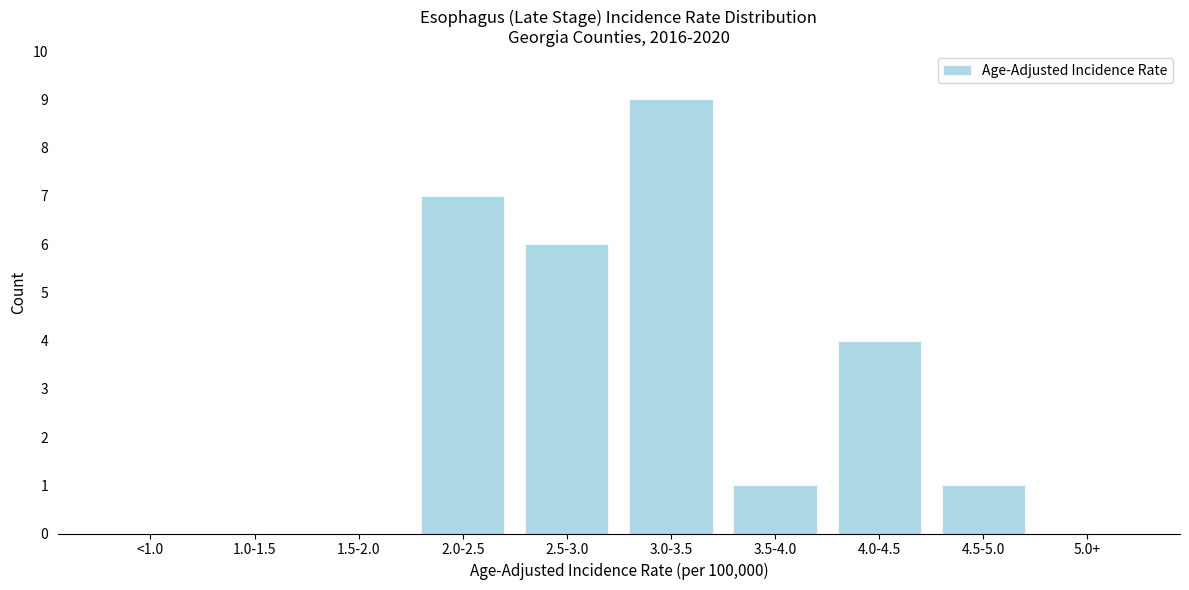

Reading right to left, what are all the values shown in this chart?

5.0+=0	4.5-5.0=1	4.0-4.5=4	3.5-4.0=1	3.0-3.5=9	2.5-3.0=6	2.0-2.5=7	1.5-2.0=0	1.0-1.5=0	<1.0=0